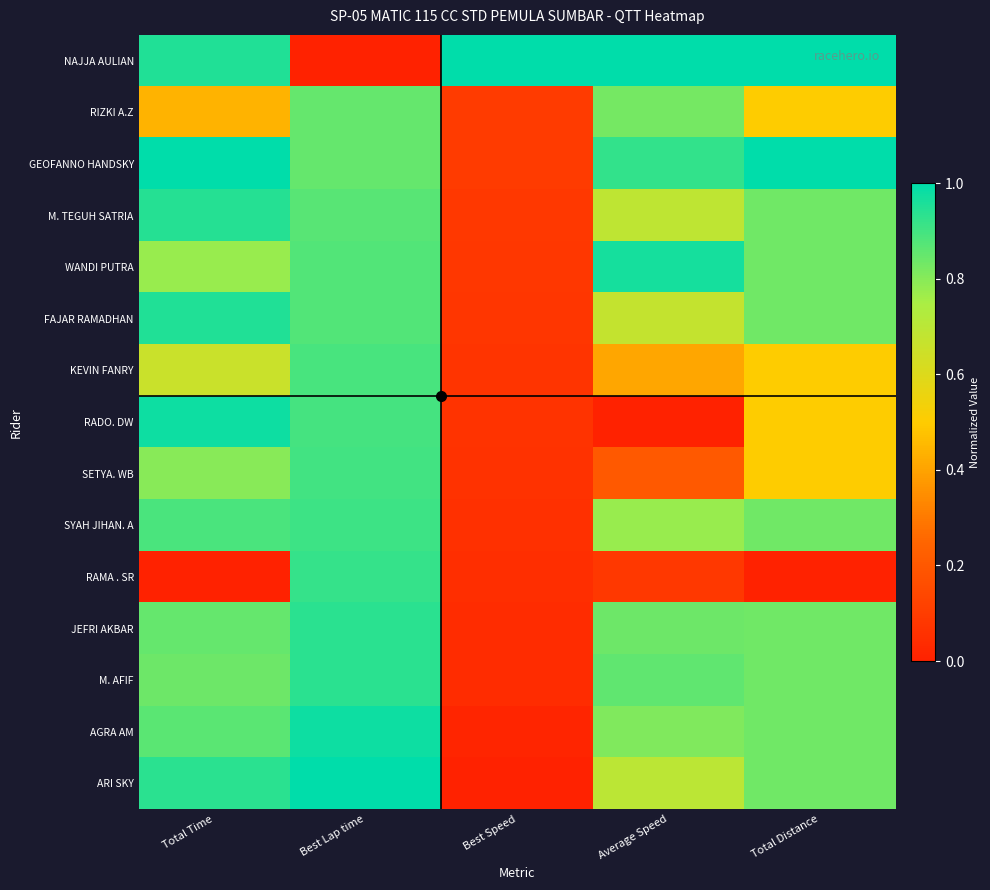

Reading right to left, transcribe all the data shown in this chart.

NAJJA AULIAN: Total Distance=1.0	Average Speed=1.0	Best Speed=1.0	Best Lap time=0.0	Total Time=1.0
RIZKI A.Z: Total Distance=0.5	Average Speed=0.8	Best Speed=0.1	Best Lap time=0.8	Total Time=0.4
GEOFANNO HANDSKY: Total Distance=1.0	Average Speed=0.9	Best Speed=0.1	Best Lap time=0.8	Total Time=1.0
M. TEGUH SATRIA: Total Distance=0.8	Average Speed=0.7	Best Speed=0.1	Best Lap time=0.9	Total Time=0.9
WANDI PUTRA: Total Distance=0.8	Average Speed=1.0	Best Speed=0.1	Best Lap time=0.9	Total Time=0.8
FAJAR RAMADHAN: Total Distance=0.8	Average Speed=0.7	Best Speed=0.1	Best Lap time=0.9	Total Time=1.0
KEVIN FANRY: Total Distance=0.5	Average Speed=0.4	Best Speed=0.1	Best Lap time=0.9	Total Time=0.7
RADO. DW: Total Distance=0.5	Average Speed=0.0	Best Speed=0.1	Best Lap time=0.9	Total Time=1.0
SETYA. WB: Total Distance=0.5	Average Speed=0.2	Best Speed=0.1	Best Lap time=0.9	Total Time=0.8
SYAH JIHAN. A: Total Distance=0.8	Average Speed=0.8	Best Speed=0.1	Best Lap time=0.9	Total Time=0.9
RAMA . SR: Total Distance=0.0	Average Speed=0.1	Best Speed=0.0	Best Lap time=0.9	Total Time=0.0
JEFRI AKBAR: Total Distance=0.8	Average Speed=0.8	Best Speed=0.0	Best Lap time=0.9	Total Time=0.9
M. AFIF: Total Distance=0.8	Average Speed=0.9	Best Speed=0.0	Best Lap time=0.9	Total Time=0.8
AGRA AM: Total Distance=0.8	Average Speed=0.8	Best Speed=0.0	Best Lap time=1.0	Total Time=0.9
ARI SKY: Total Distance=0.8	Average Speed=0.7	Best Speed=0.0	Best Lap time=1.0	Total Time=0.9